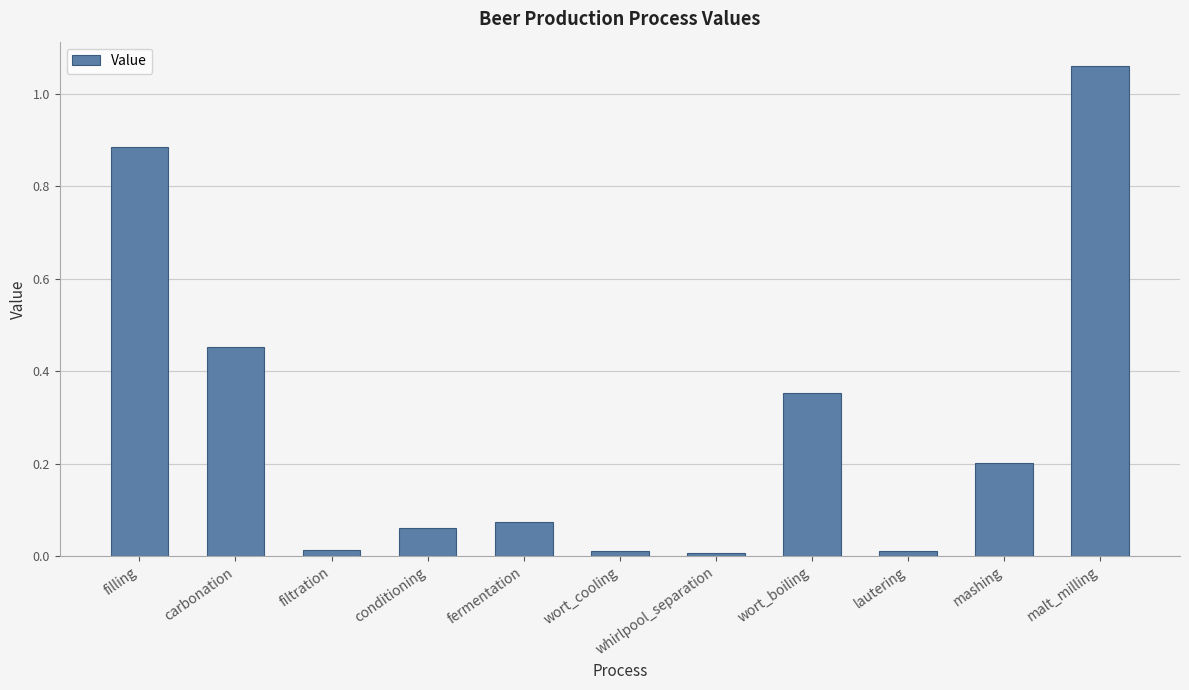

What is the sum of the values at filling and wort_boiling?

1.2